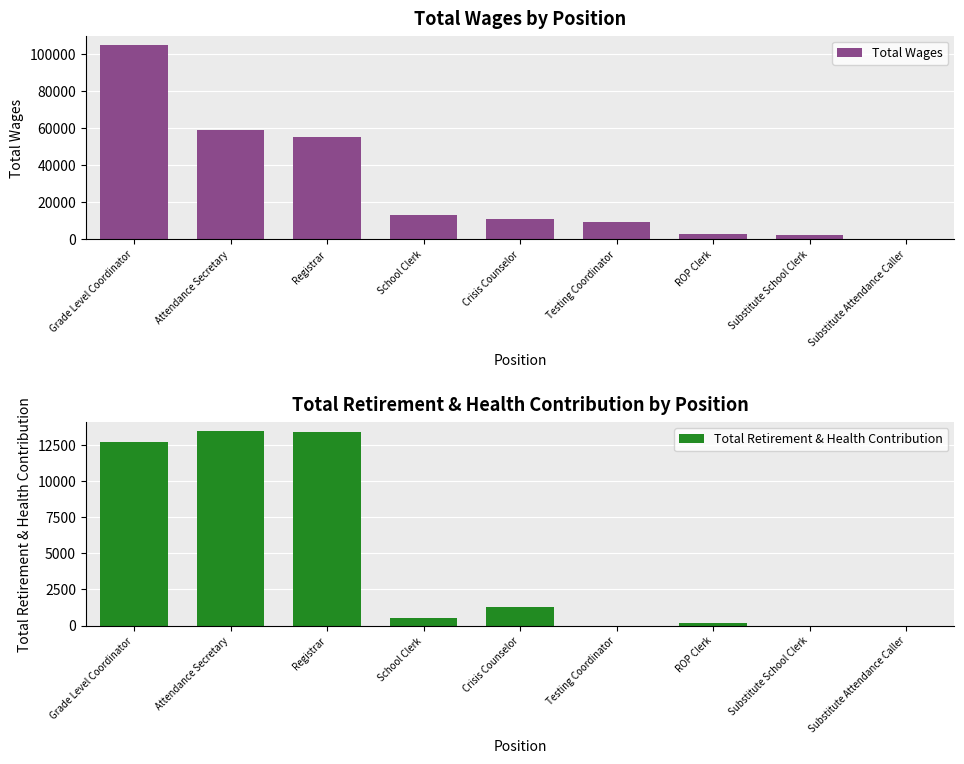

Does the chart contain any negative values?

No